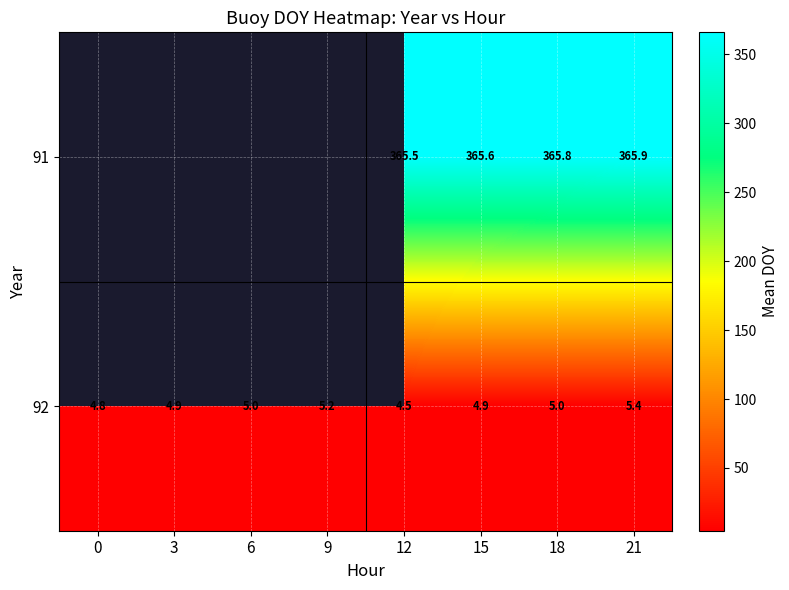

Where is 92 nearest to the value 4?

12